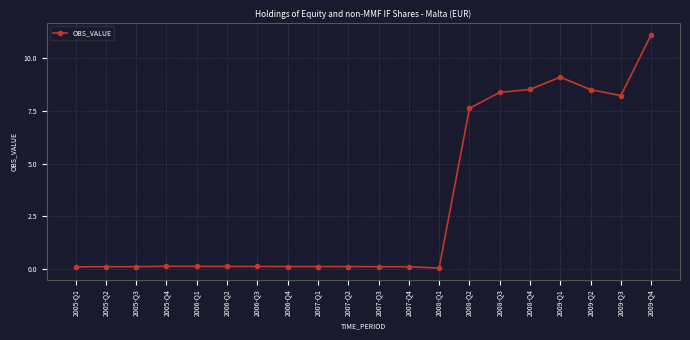

What is the difference between the second highest and minimum values?

9.1